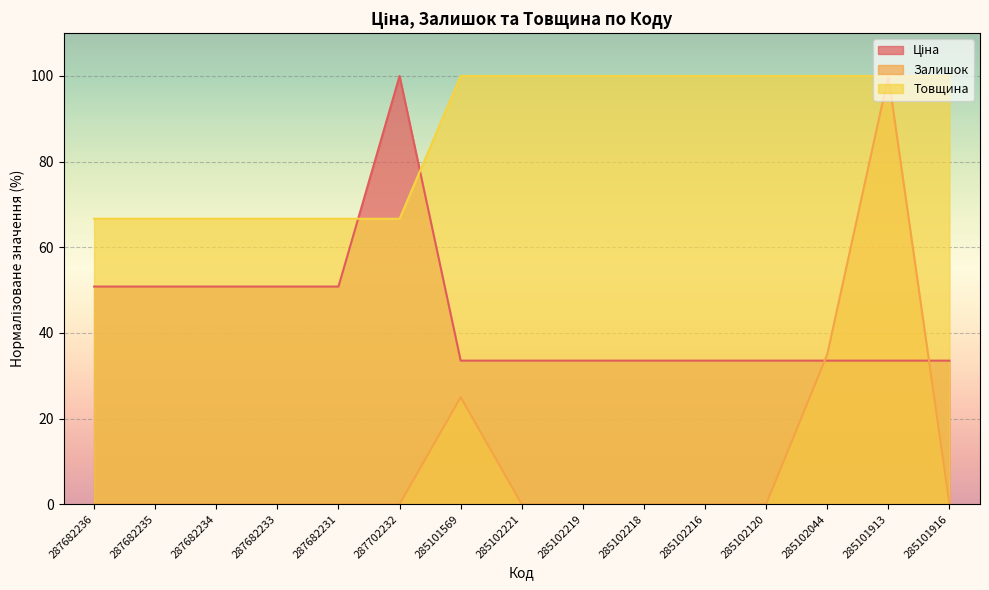

What is the difference between the highest and lowest values at 285101916?

100.0